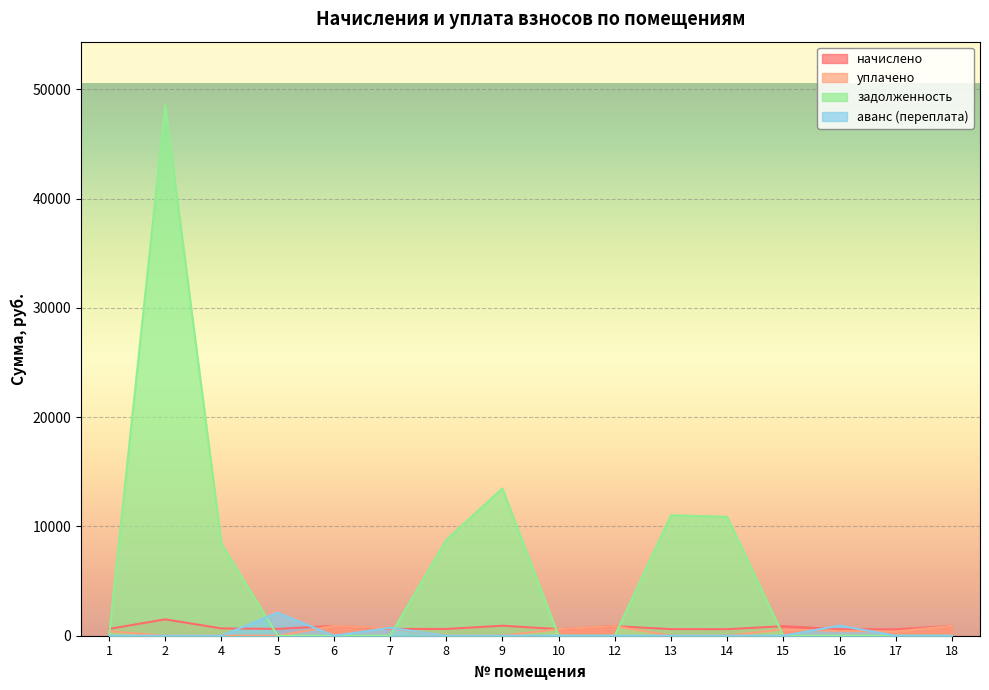

Is it true that аванс (переплата) equals -1187.0 at 6?

False